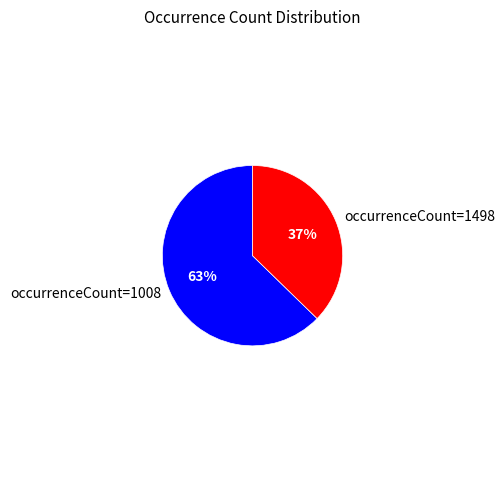

Which category has the smallest portion of the pie?

occurrenceCount=1498